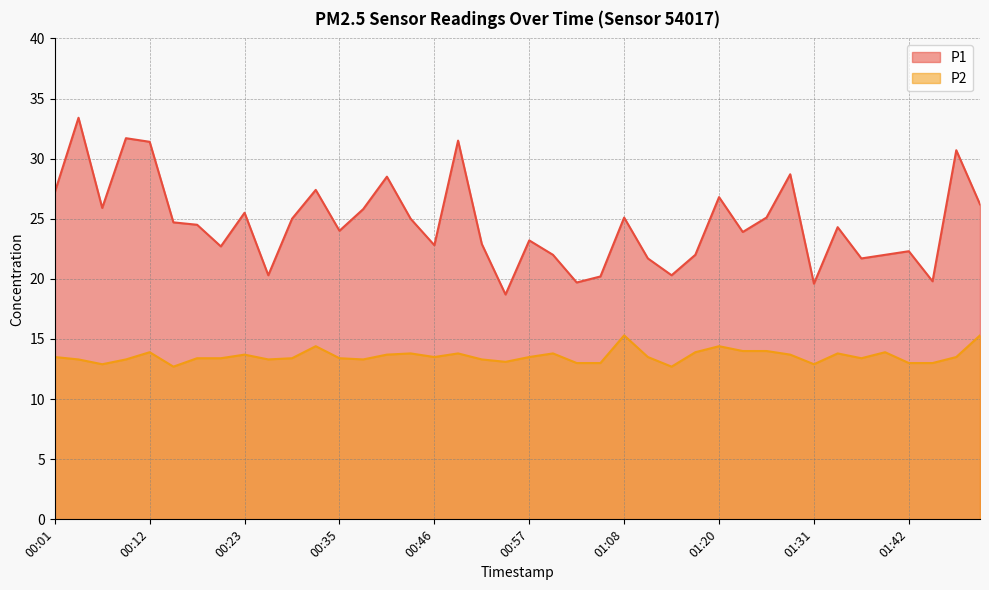

How many data points in P1 are above 24?

21